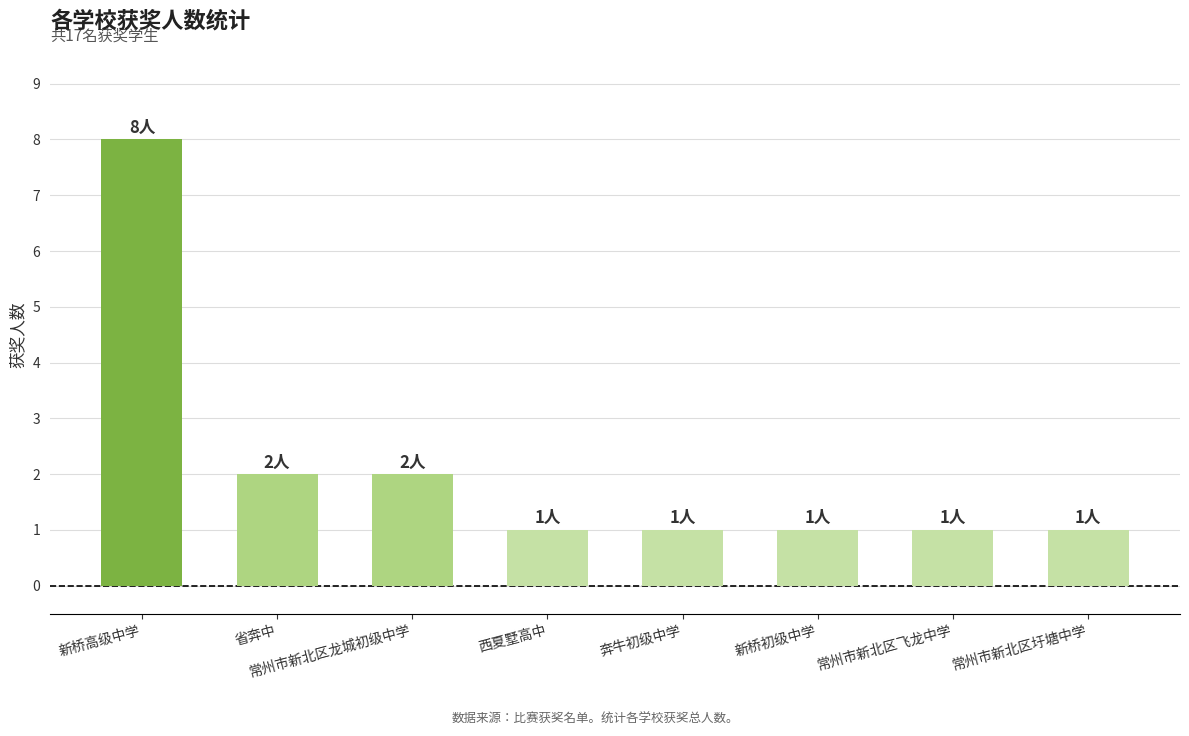

Is it true that the value at 常州市新北区龙城初级中学 is 2?

True